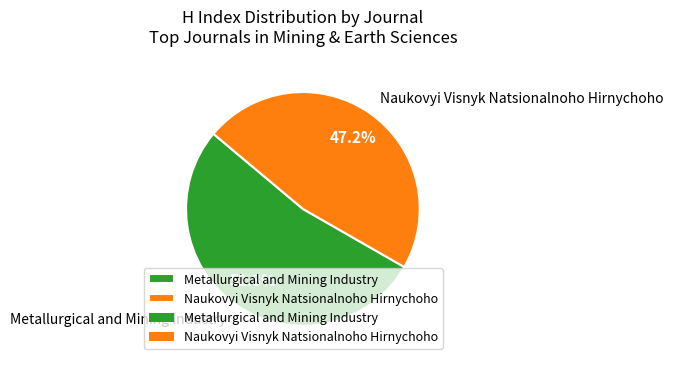

To the nearest percent, what is the difference between the largest and smallest slice percentages?

6%